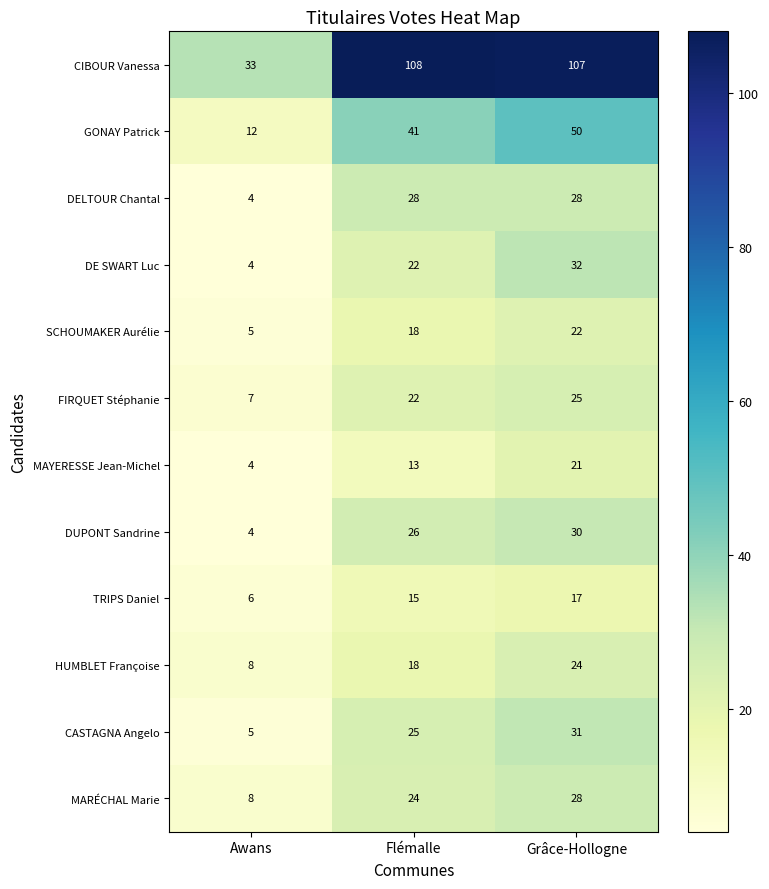

How many distinct data groups are displayed?

12